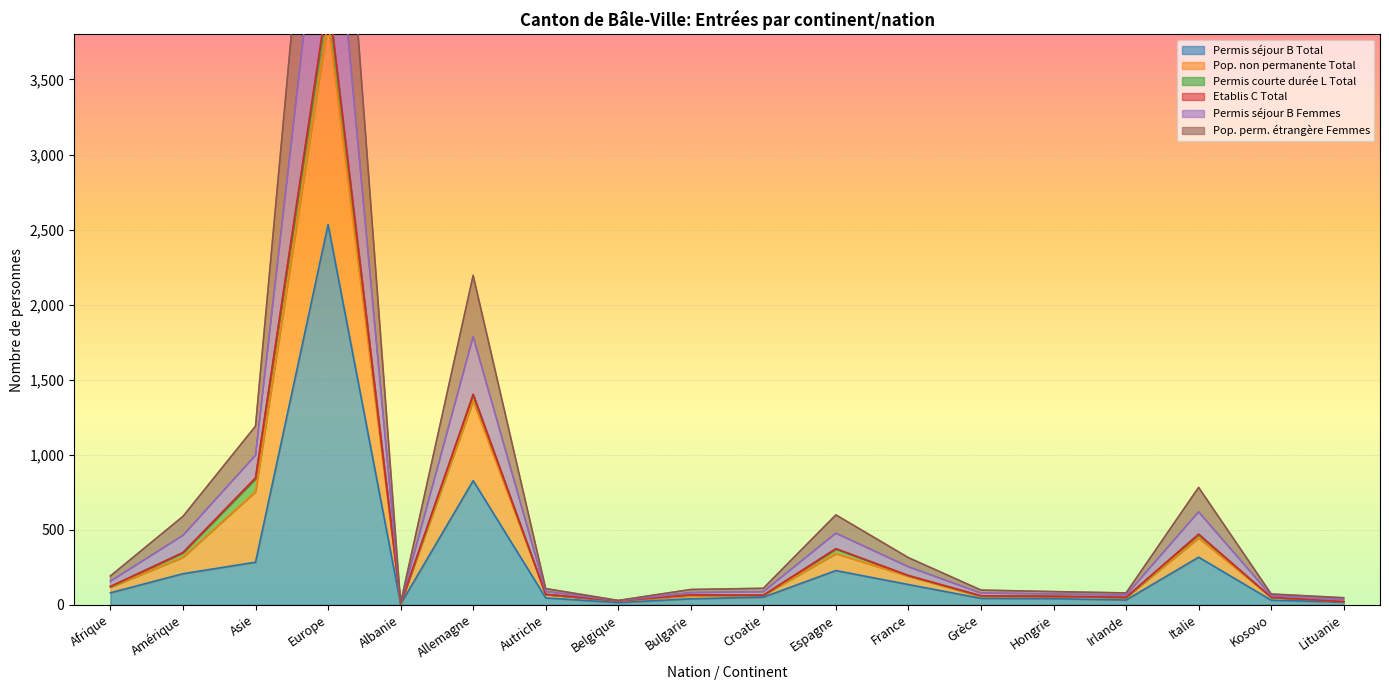

What position from the left is Bulgarie?

9